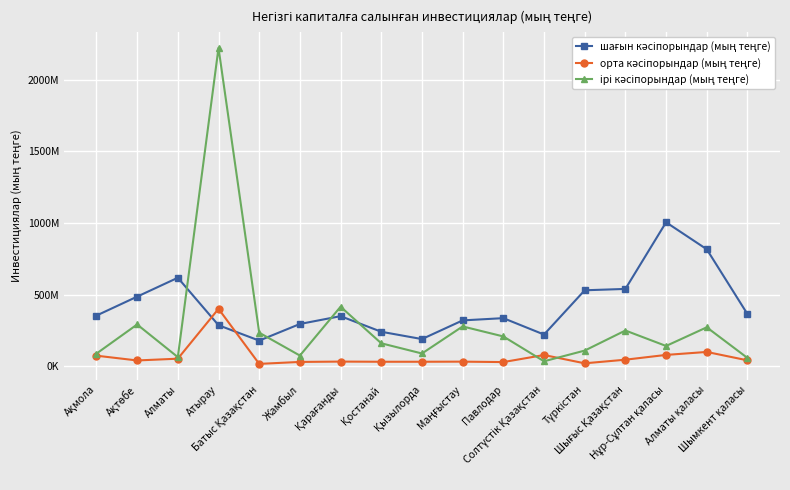

Between which two adjacent categories do шағын кәсіпорындар (мың теңге) and орта кәсіпорындар (мың теңге) first intersect?

Алматы and Атырау